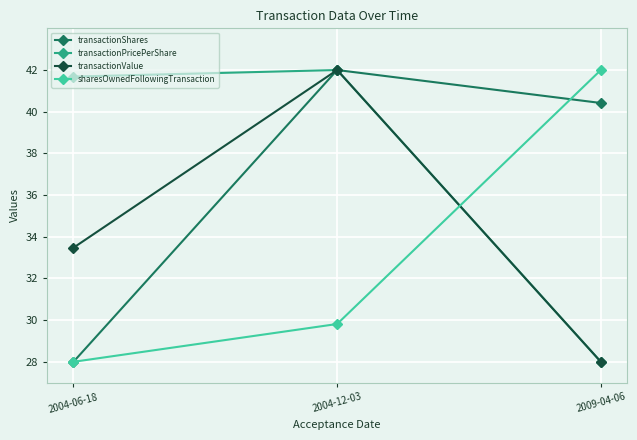

Count the number of data series in this chart.

4